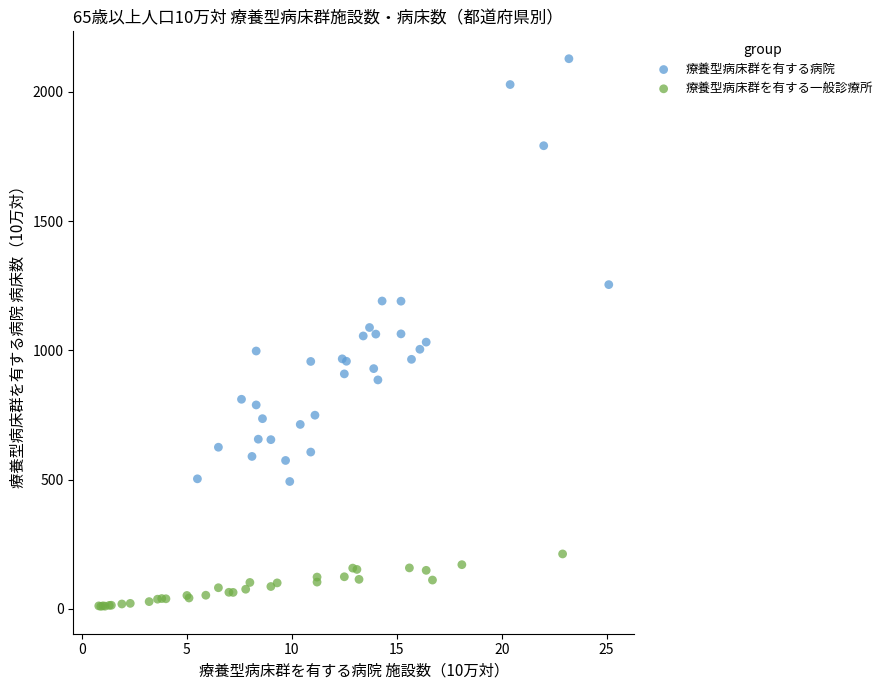

Which series reaches the maximum Y coordinate?

療養型病床群を有する病院